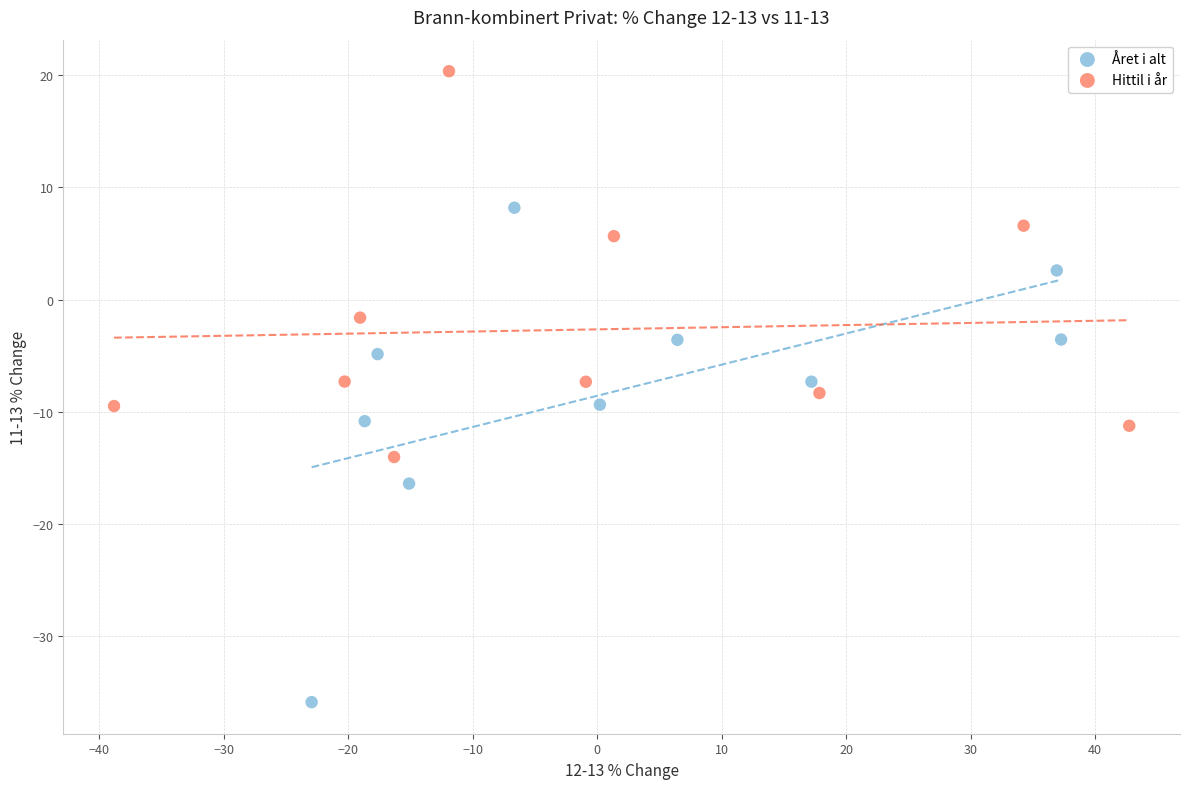

Which series contains the highest Y value?

Hittil i år